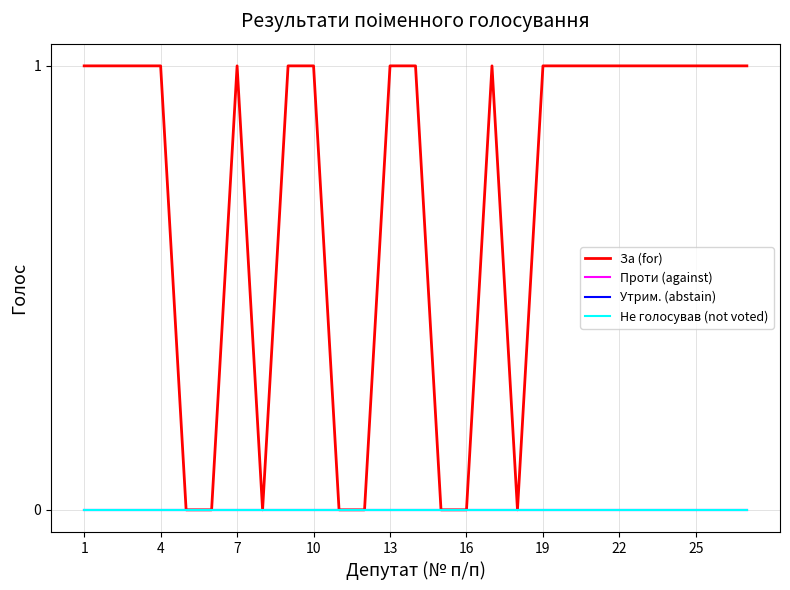

Reading left to right, transcribe all the data shown in this chart.

За (for): 1	1	1	1	0	0	1	0	1	1	0	0	1	1	0	0	1	0	1	1	1	1	1	1	1	1	1
Проти (against): 0	0	0	0	0	0	0	0	0	0	0	0	0	0	0	0	0	0	0	0	0	0	0	0	0	0	0
Утрим. (abstain): 0	0	0	0	0	0	0	0	0	0	0	0	0	0	0	0	0	0	0	0	0	0	0	0	0	0	0
Не голосував (not voted): 0	0	0	0	0	0	0	0	0	0	0	0	0	0	0	0	0	0	0	0	0	0	0	0	0	0	0